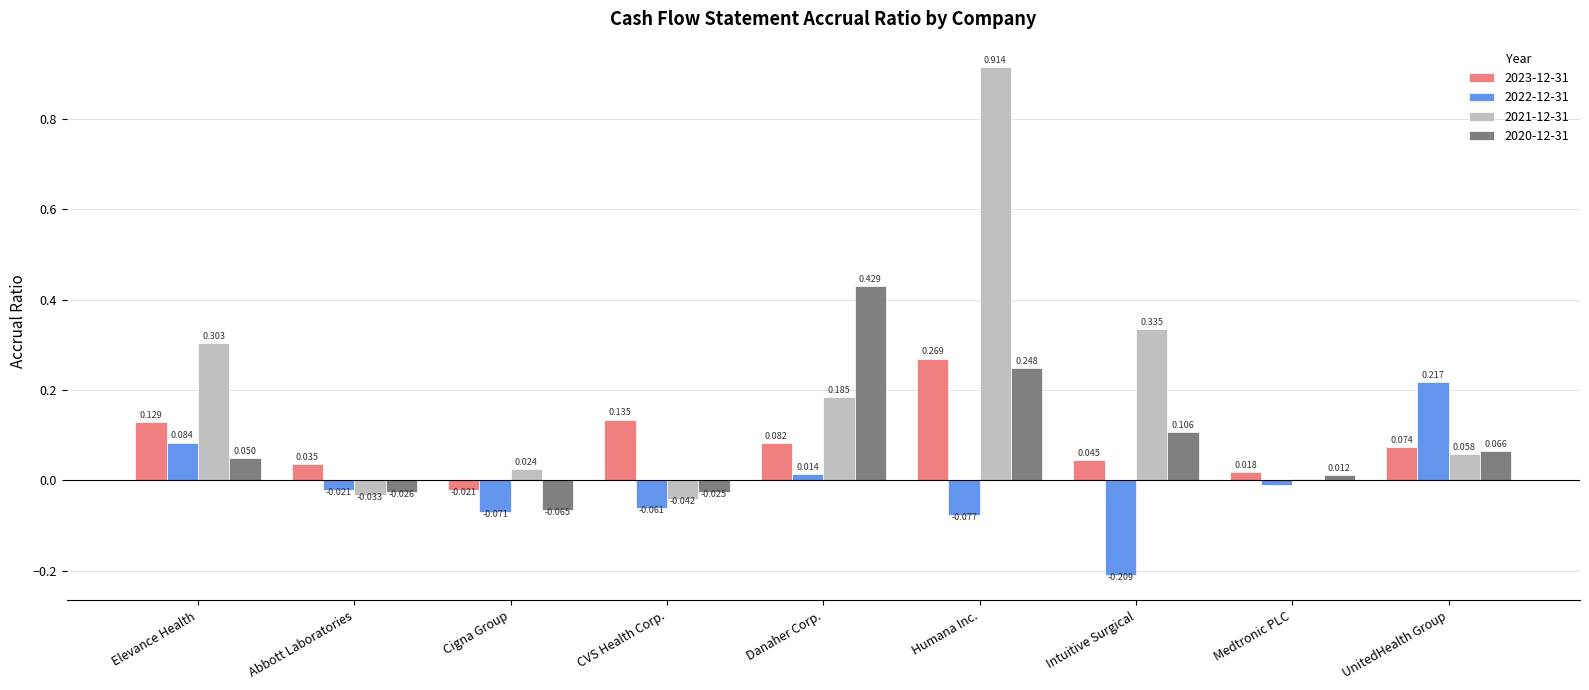

At which category is the sum across all series the highest?

Humana Inc.